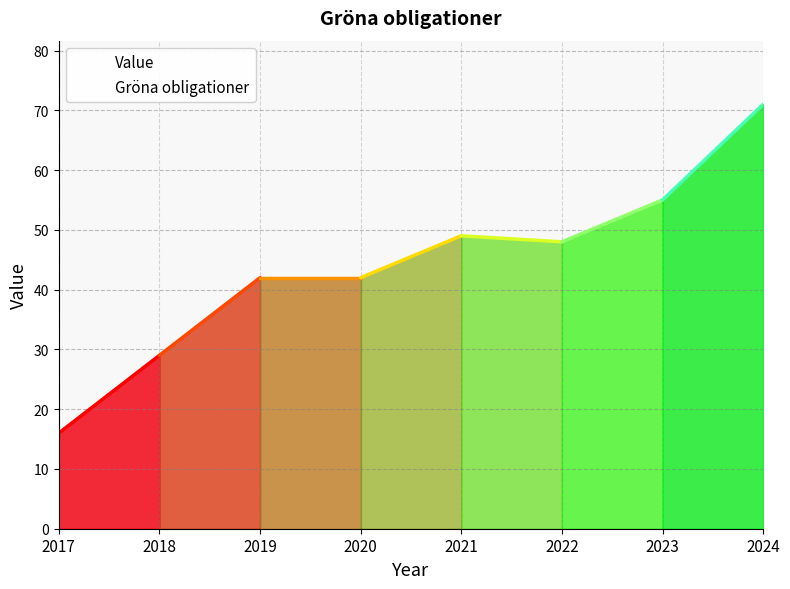

Count the number of values greater than 48.

3